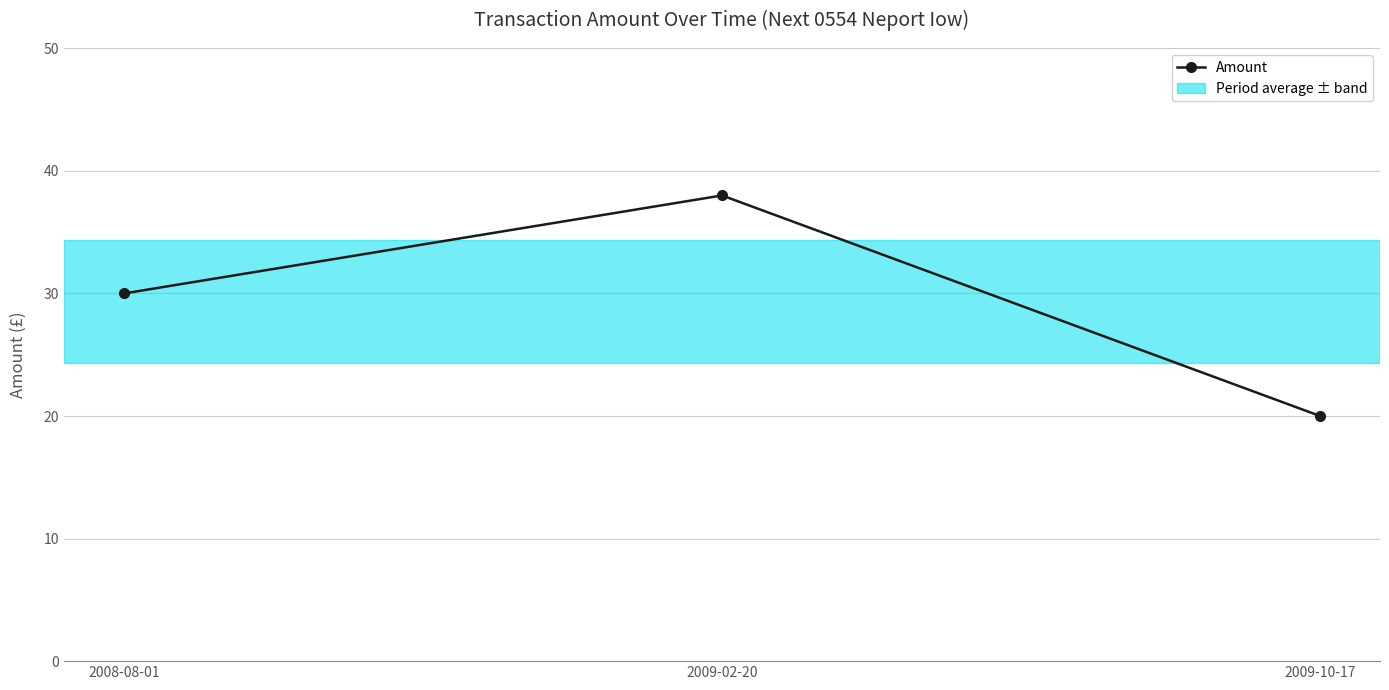

Reading left to right, transcribe all the data shown in this chart.

30	38	20